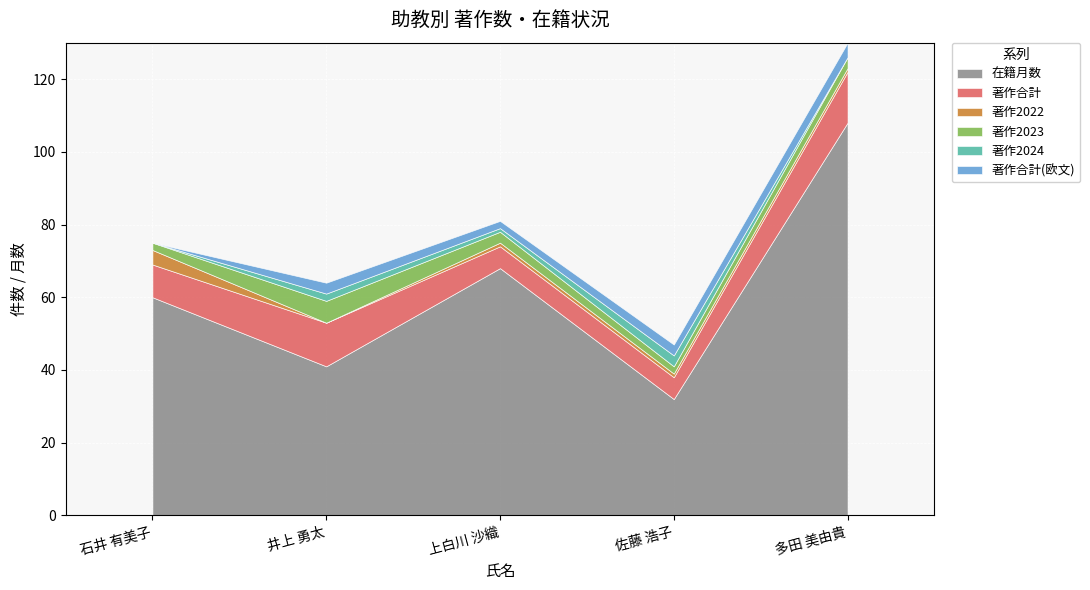

Which series has the widest spread of values?

在籍月数